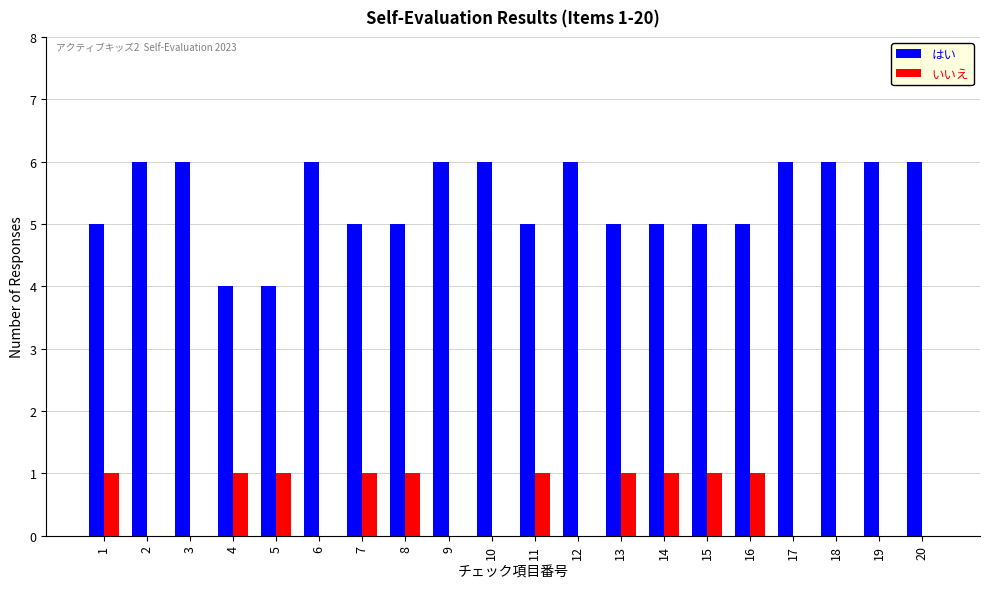

Reading left to right, transcribe all the data shown in this chart.

はい: 5	6	6	4	4	6	5	5	6	6	5	6	5	5	5	5	6	6	6	6
いいえ: 1	0	0	1	1	0	1	1	0	0	1	0	1	1	1	1	0	0	0	0